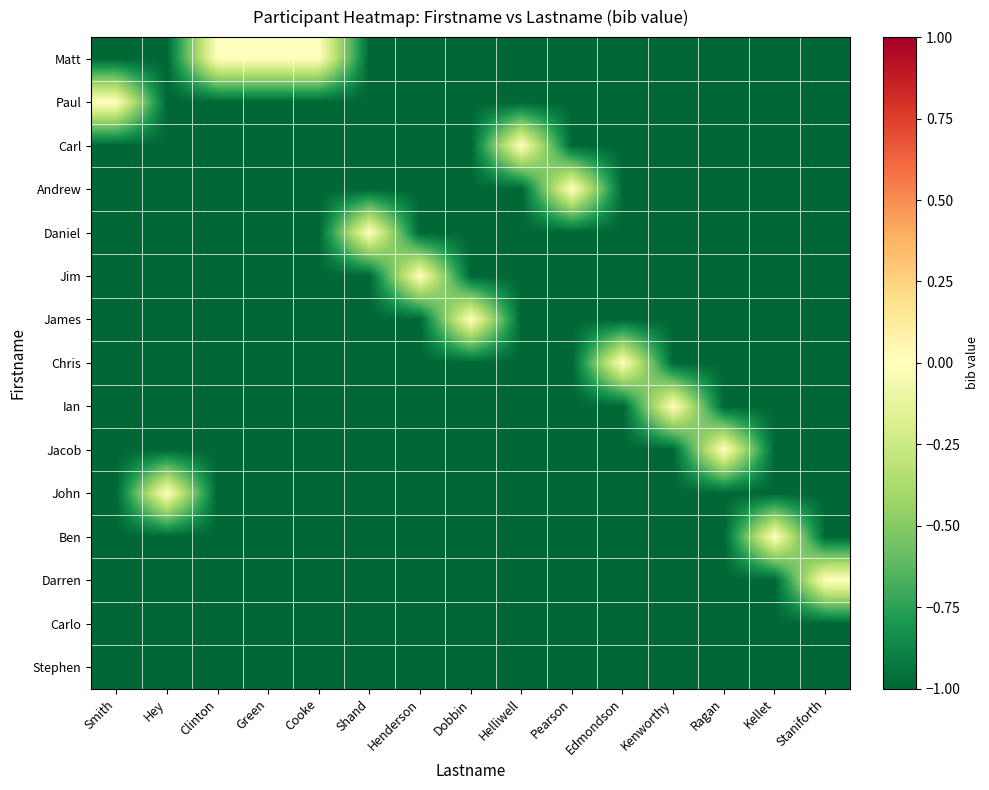

Which label corresponds to the largest value in the chart?

Clinton